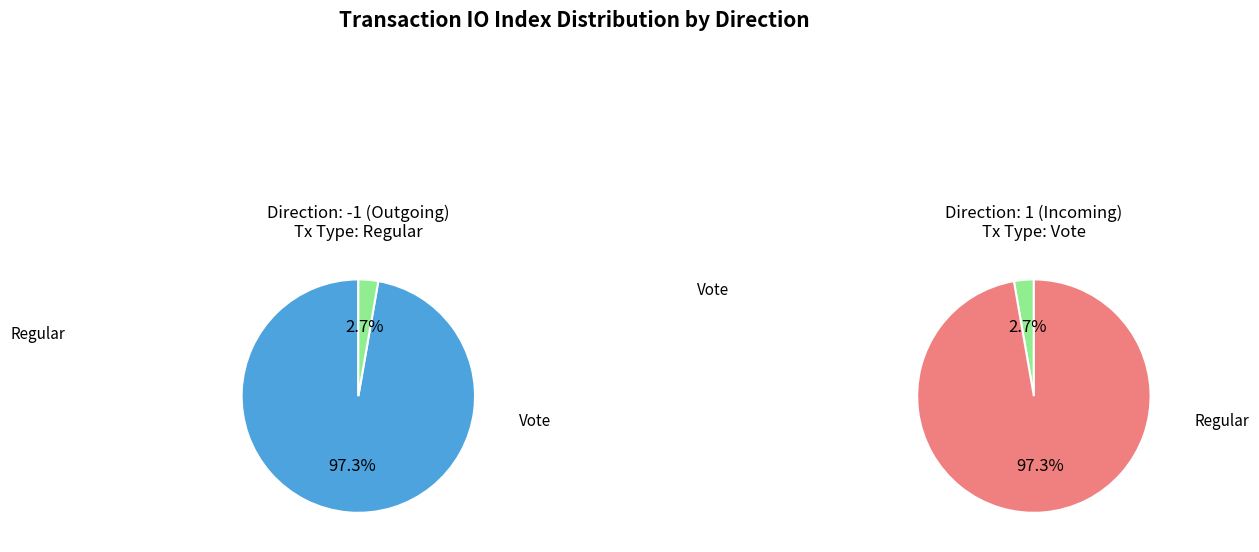

To the nearest percent, what is the average slice percentage?

50%